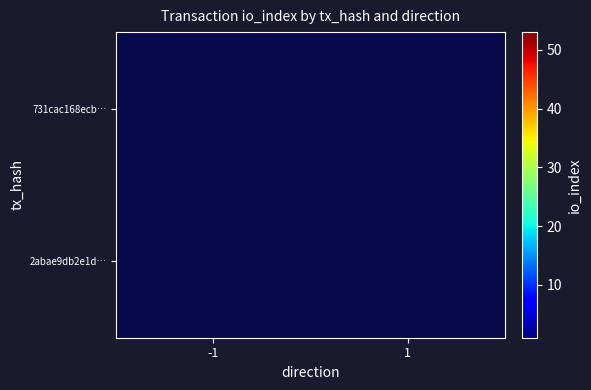

Rank the categories by 731cac168ecb… value from lowest to highest.

-1, 1